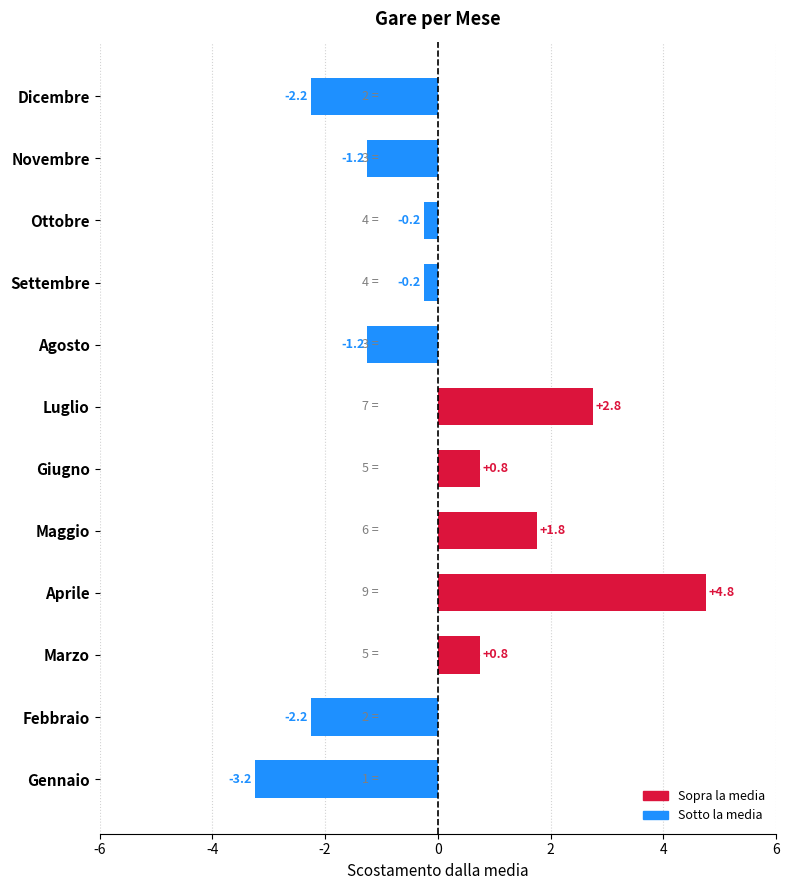

What is the smallest value displayed?

-3.2